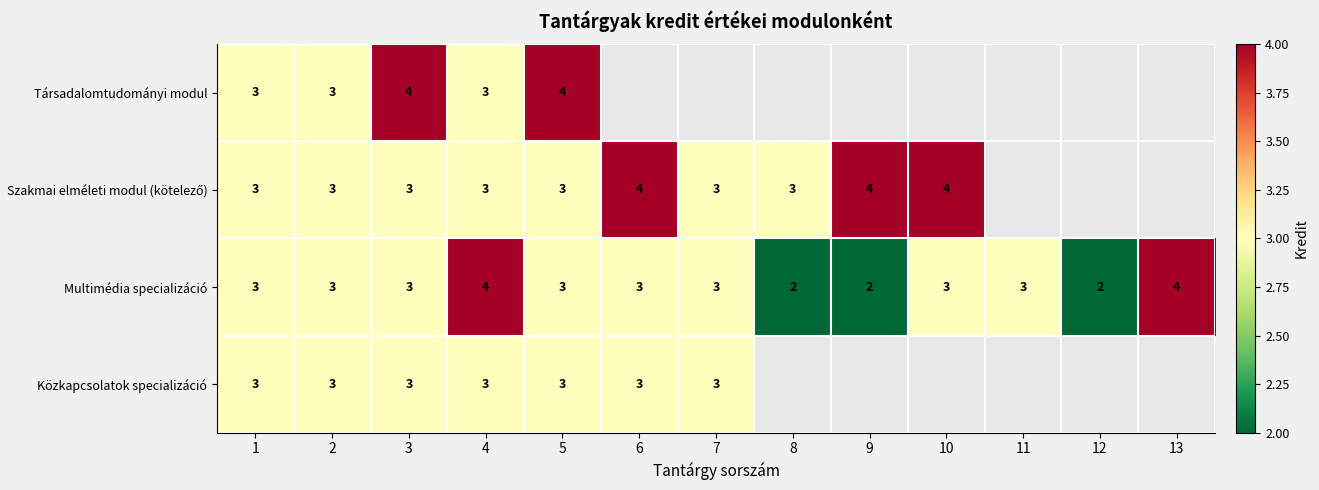

Is it true that Multimédia specializáció equals 1 at 8?

False